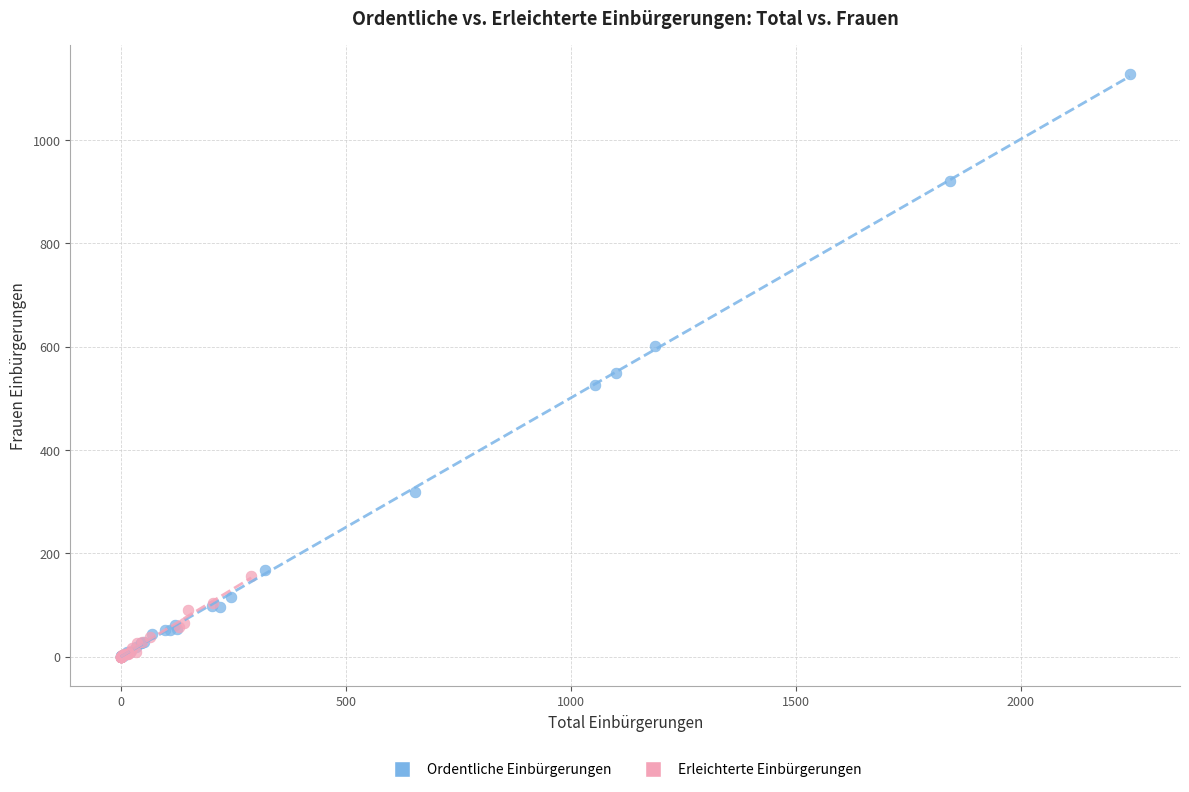

What are all the series names shown in the legend?

Ordentliche Einbürgerungen, Erleichterte Einbürgerungen